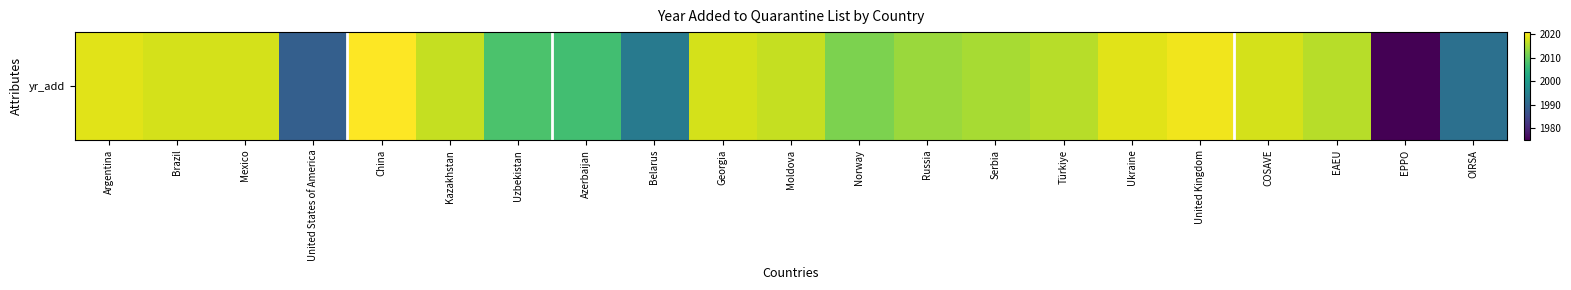

Rank the categories by value from lowest to highest.

EPPO, United States of America, OIRSA, Belarus, Azerbaijan, Uzbekistan, Norway, Russia, Serbia, Türkiye, EAEU, Kazakhstan, Moldova, Brazil, Mexico, Georgia, COSAVE, Argentina, Ukraine, United Kingdom, China